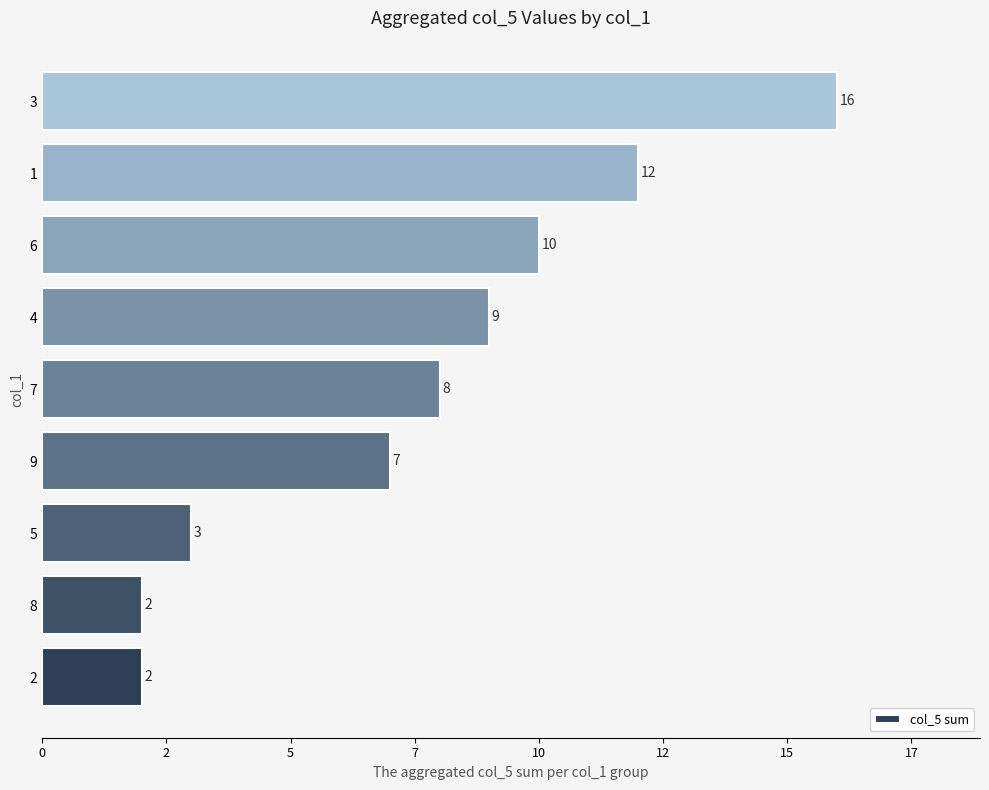

Are the bars horizontal?

Yes